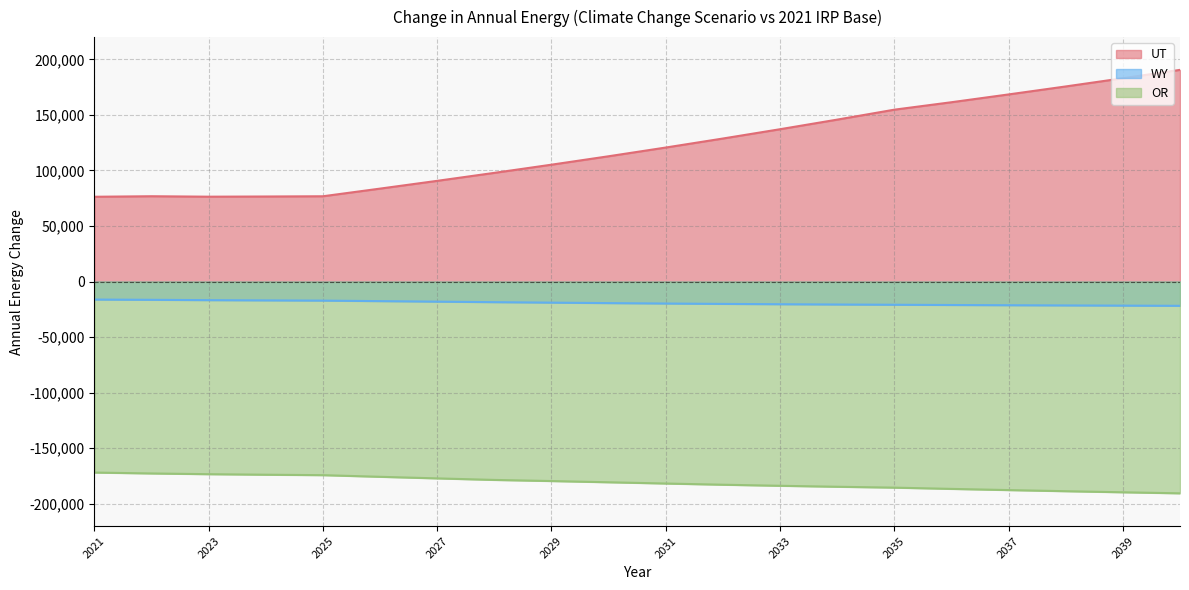

Reading left to right, extract all data points from this chart.

UT: 2021=76330	2022=76800	2023=76400	2024=76560	2025=76780	2026=83670	2027=90660	2028=97840	2029=105200	2030=112780	2031=120630	2032=128740	2033=137110	2034=145750	2035=154690	2036=161400	2037=168420	2038=175600	2039=182980	2040=190520
WY: 2021=-16180	2022=-16410	2023=-16710	2024=-16930	2025=-17130	2026=-17590	2027=-18060	2028=-18520	2029=-18950	2030=-19370	2031=-19750	2032=-20090	2033=-20380	2034=-20640	2035=-20850	2036=-21080	2037=-21280	2038=-21470	2039=-21640	2040=-21810
OR: 2021=-171850	2022=-172660	2023=-173320	2024=-173790	2025=-174200	2026=-175670	2027=-177100	2028=-178480	2029=-179490	2030=-180590	2031=-181720	2032=-182800	2033=-183760	2034=-184630	2035=-185420	2036=-186550	2037=-187620	2038=-188630	2039=-189600	2040=-190540